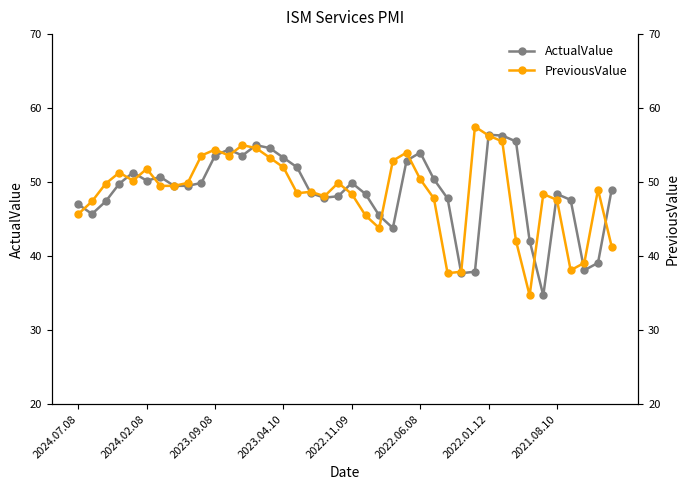

True or false: ActualValue has more than 1 interior local peaks.

True